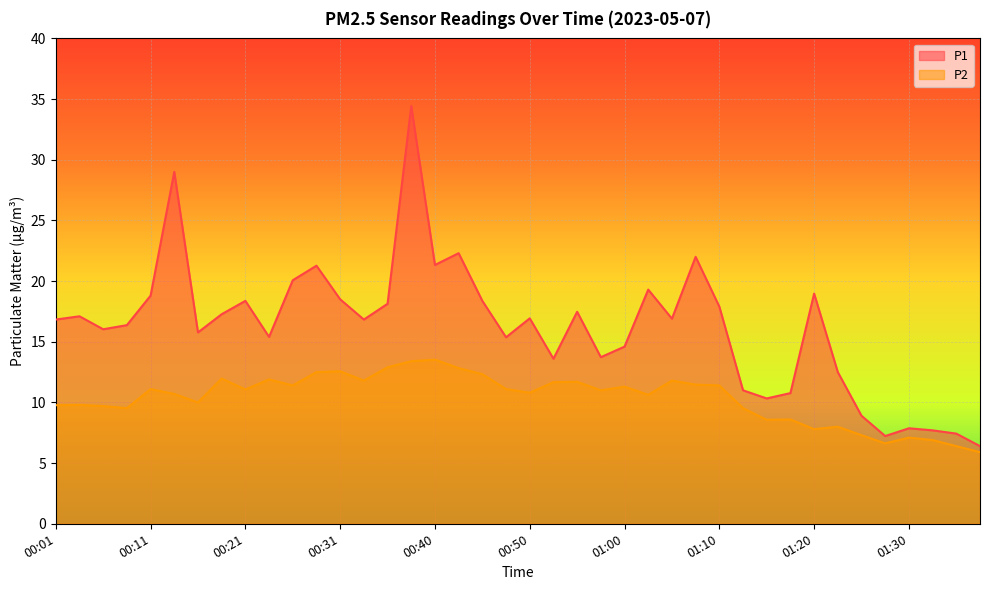

Does the chart display data point markers on the line(s)?

No